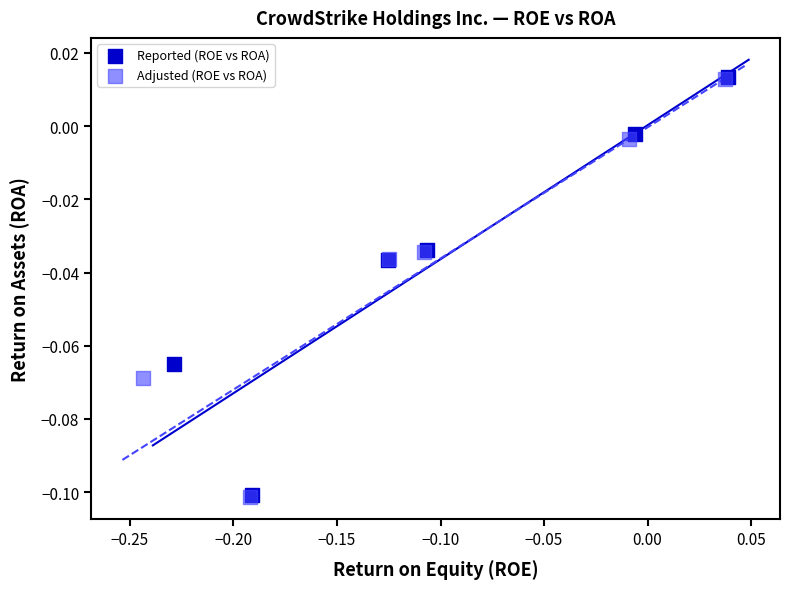

What are all the series names shown in the legend?

Reported (ROE vs ROA), Adjusted (ROE vs ROA)